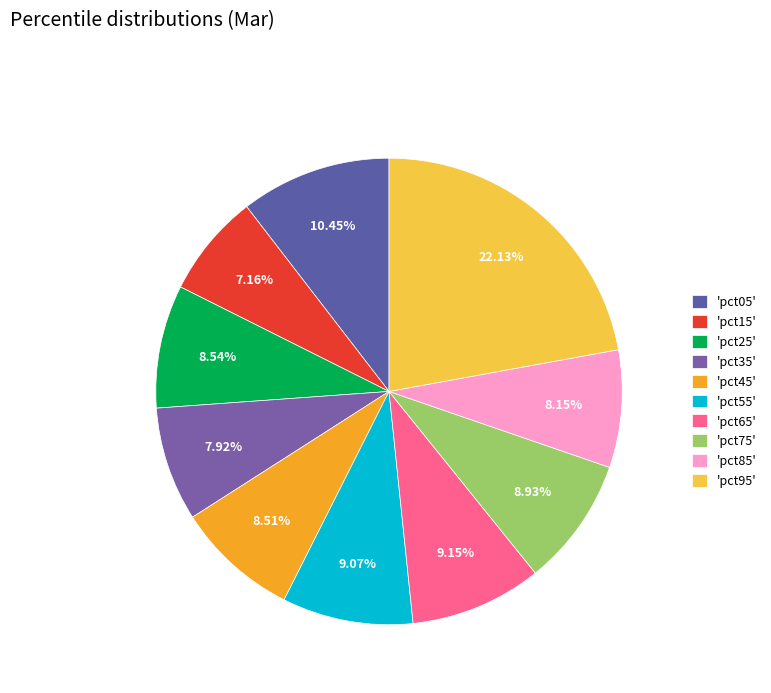

How many slices are in this pie chart?

10